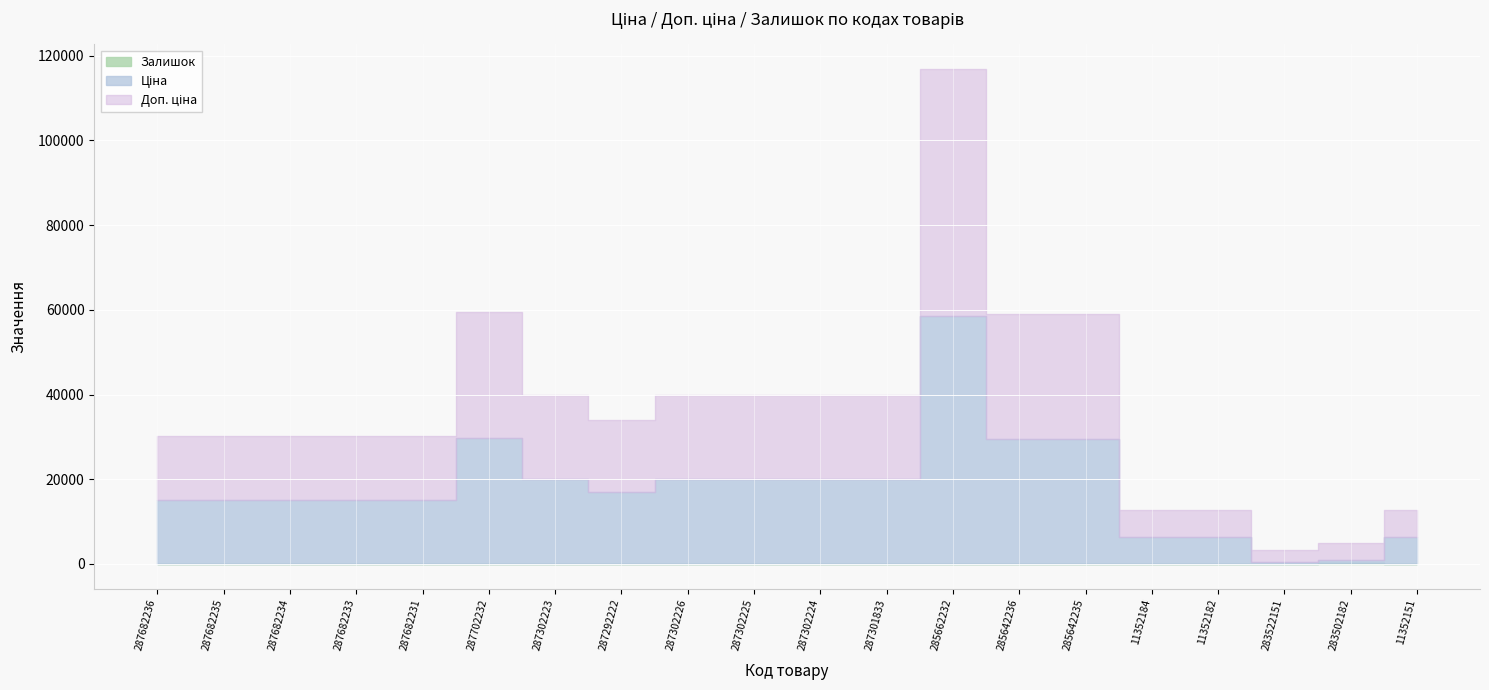

True or false: Ціна and Доп. ціна intersect in this chart.

False